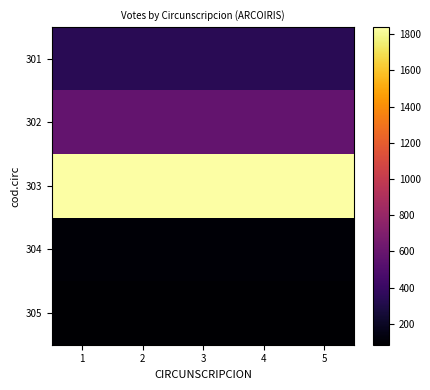

What is the minimum value shown in the chart?

84